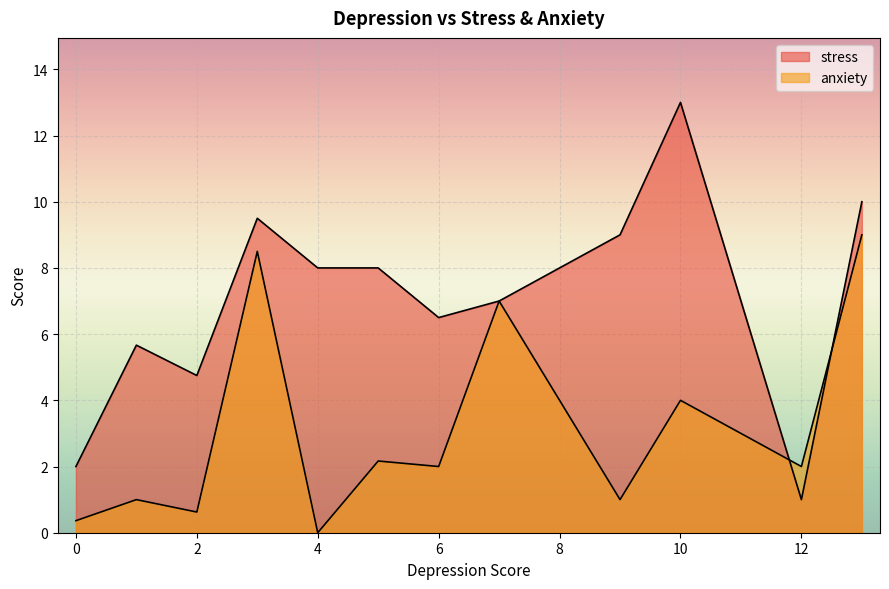

Rank the series by their average value, from highest to lowest.

stress, anxiety